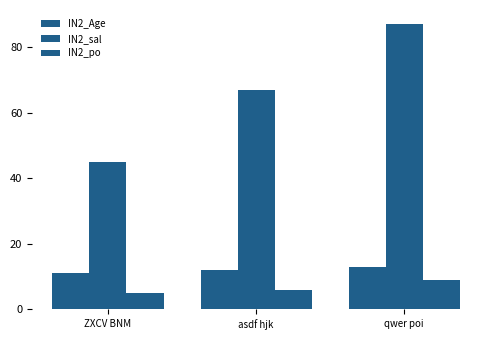

Reading left to right, list all the values displayed in this chart.

IN2_Age: 11	12	13
IN2_sal: 45	67	87
IN2_po: 5	6	9